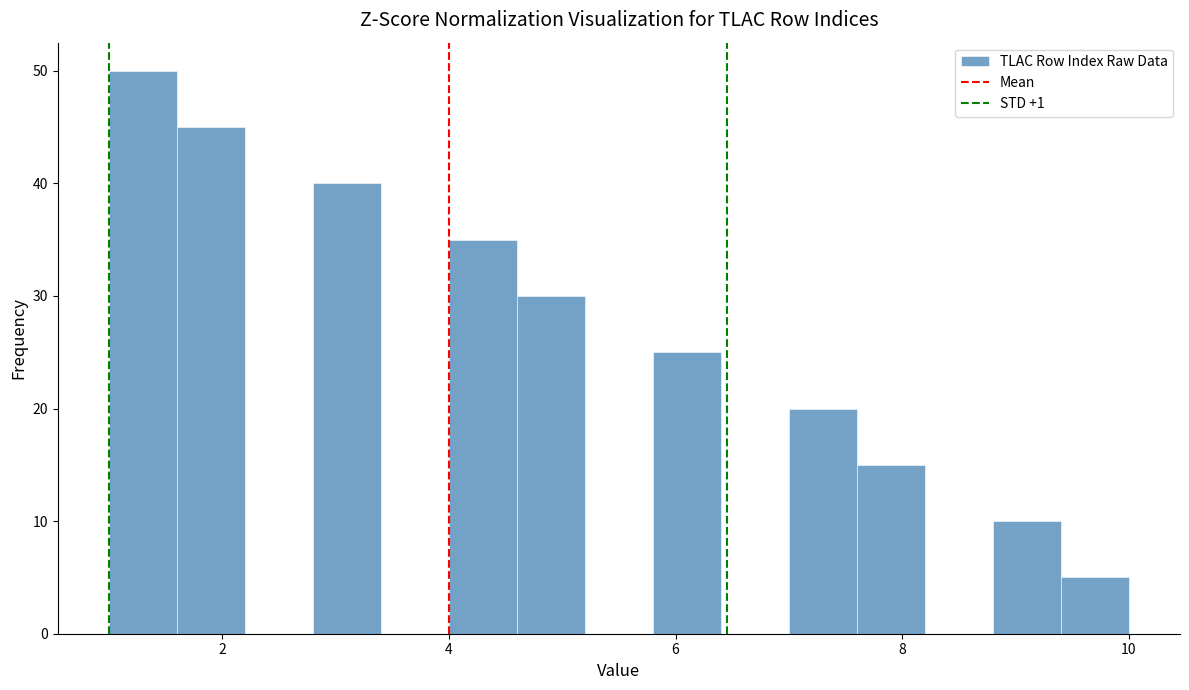

Read against the x-axis, roughly where is the centre of the tallest bar?

1.4